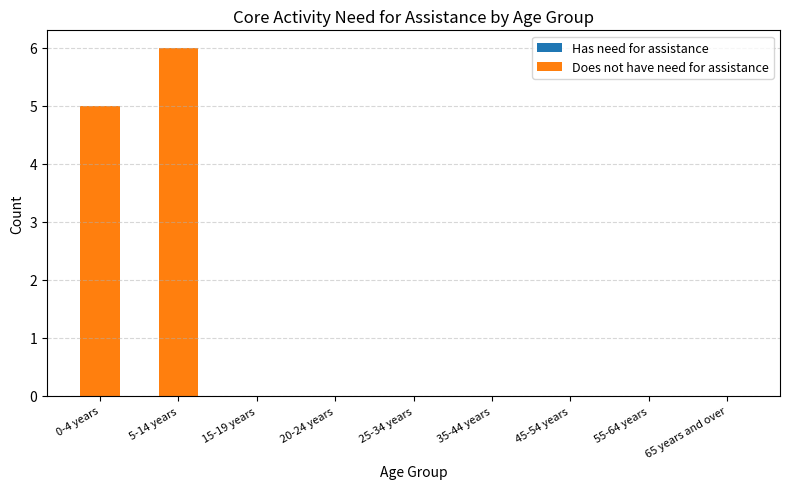

Reading right to left, what are all the values shown in this chart?

65 years and over=0	55-64 years=0	45-54 years=0	35-44 years=0	25-34 years=0	20-24 years=0	15-19 years=0	5-14 years=6	0-4 years=5